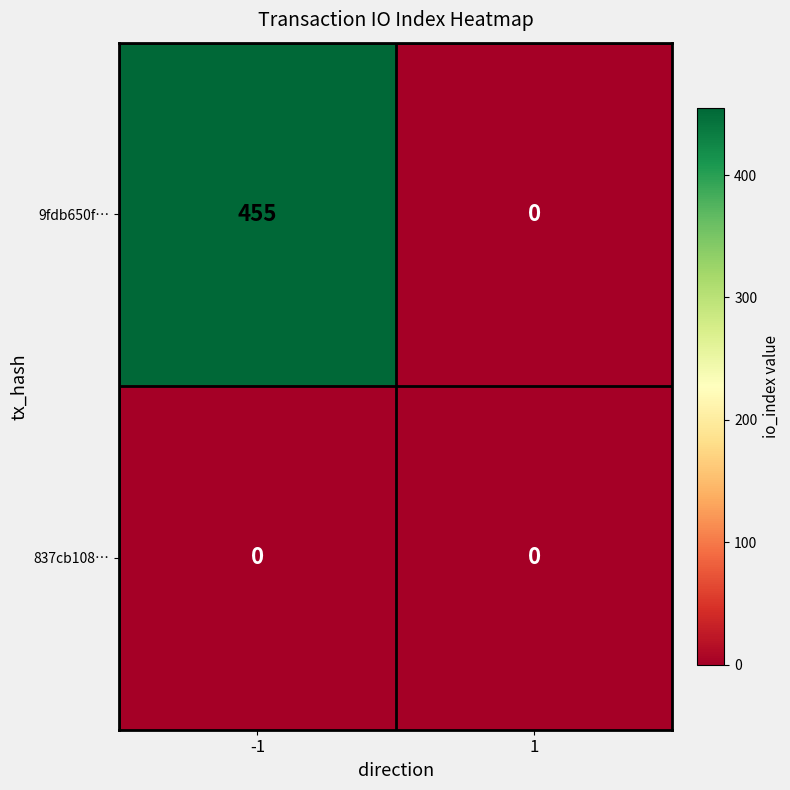

True or false: 9fdb650f… has a value of 154 at -1.

False